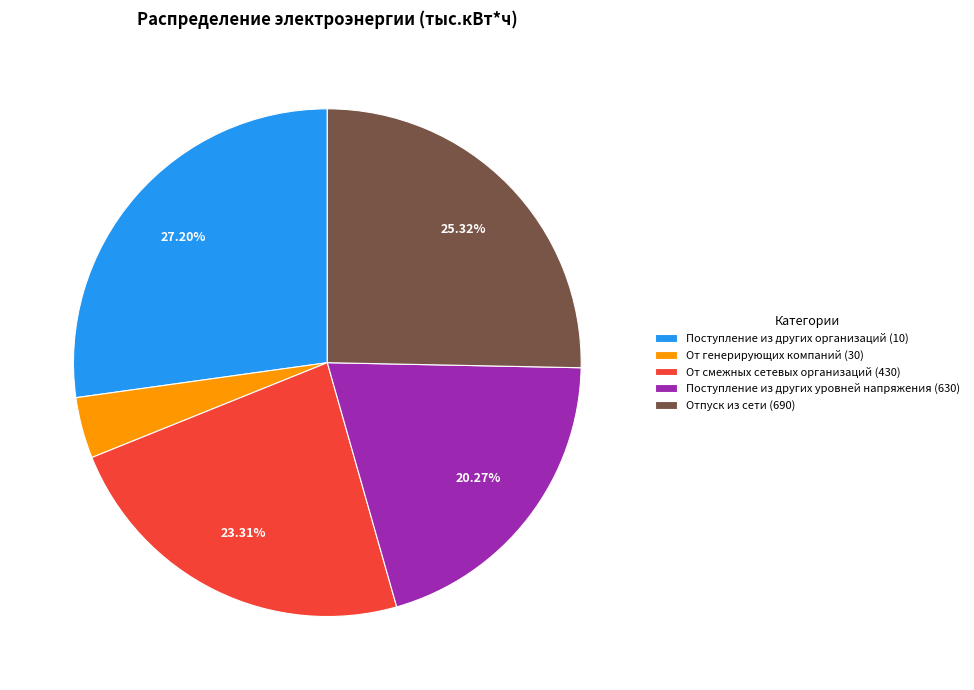

To the nearest percent, what is the difference between the largest and smallest slice percentages?

23%